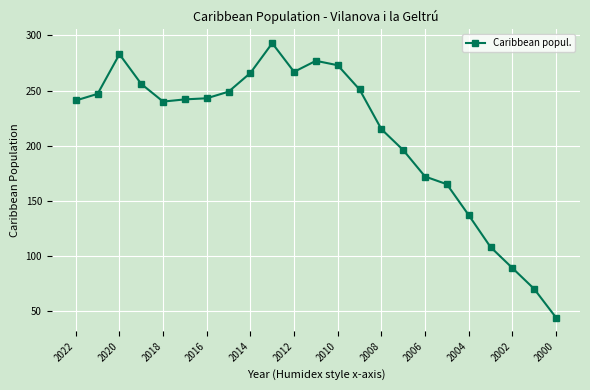

True or false: there are more than 1 points higher than both neighbors.

True